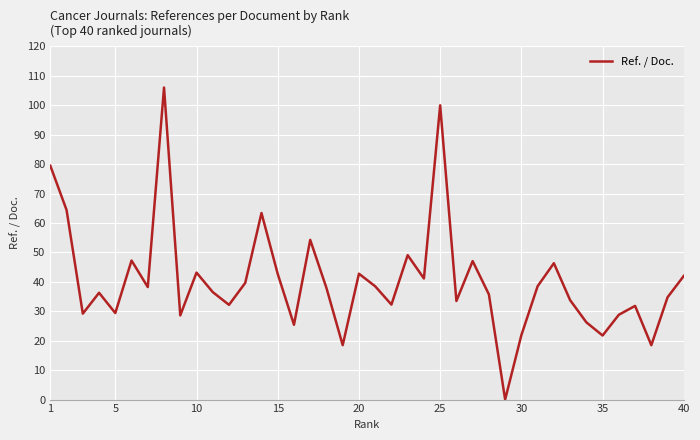

What is the greatest value displayed?

106.0